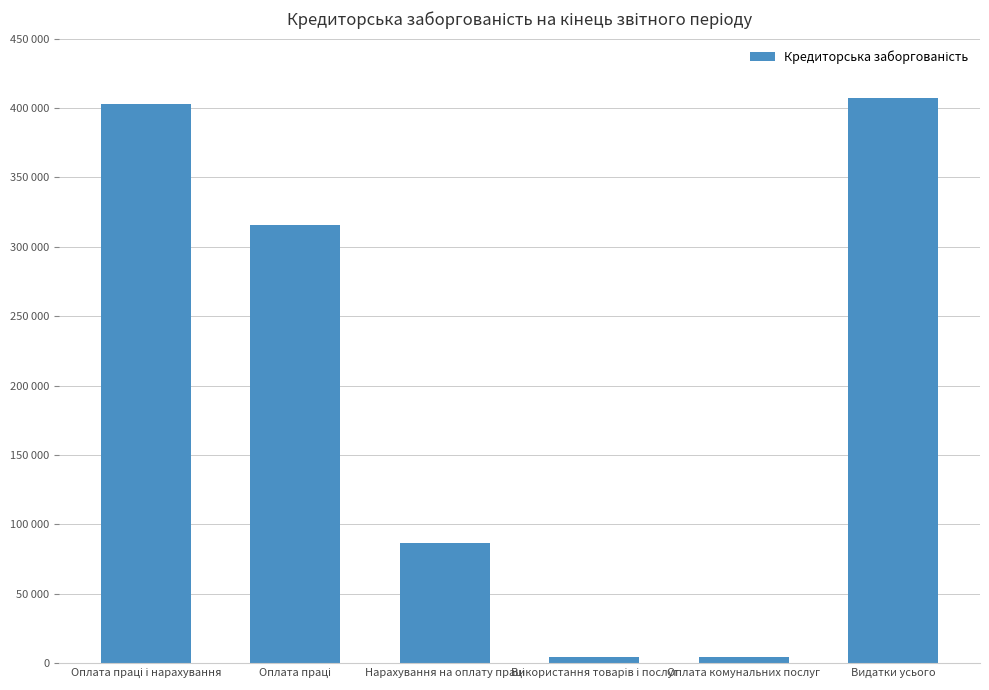

Are the bars horizontal?

No